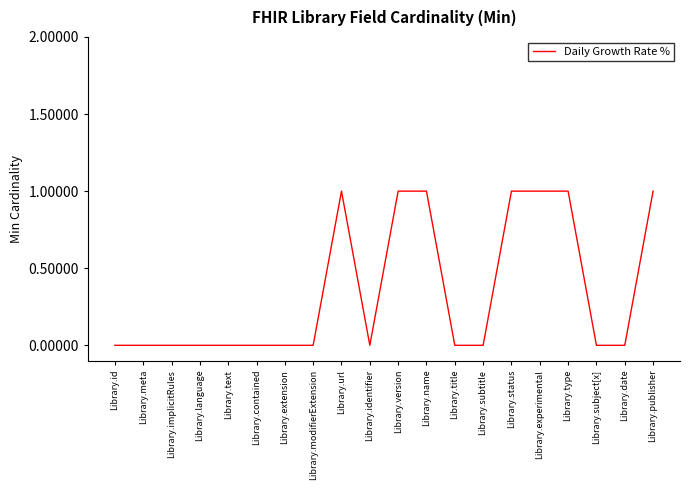

Reading right to left, list all the values displayed in this chart.

1	0	0	1	1	1	0	0	1	1	0	1	0	0	0	0	0	0	0	0